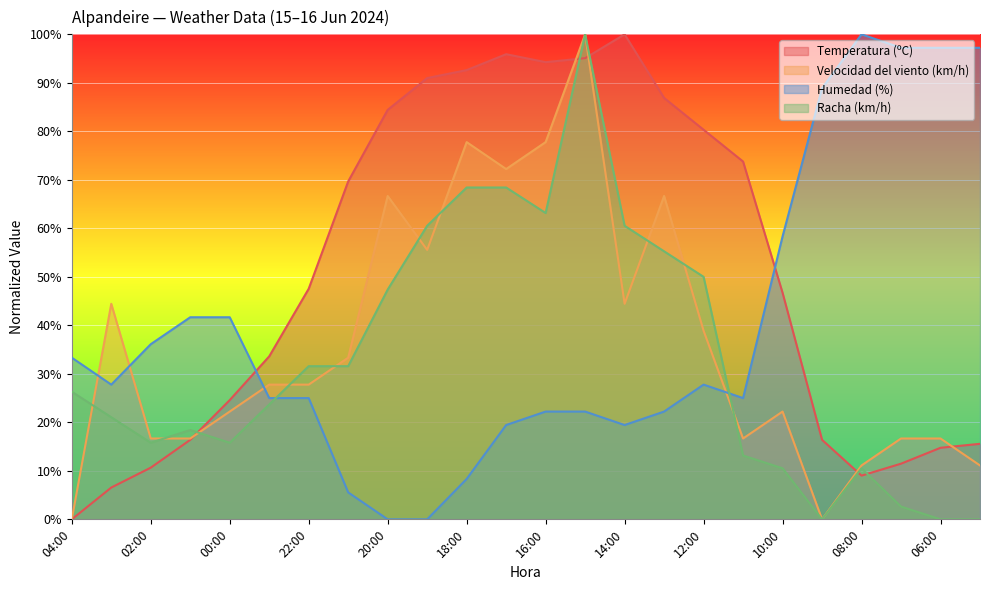

What is the average value of the Temperatura (ºC) series?

50.7